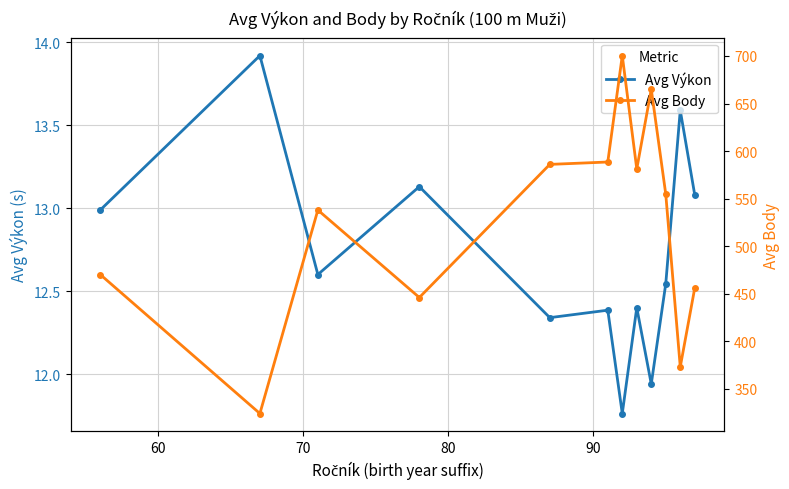

Reading left to right, what are all the values shown in this chart?

Avg Výkon: 13.0	13.9	12.6	13.1	12.3	12.4	11.8	12.4	11.9	12.5	13.6	13.1
Avg Body: 470.0	324.0	538.0	446.0	586.0	588.5	700.4	581.2	665.0	554.7	373.0	456.0